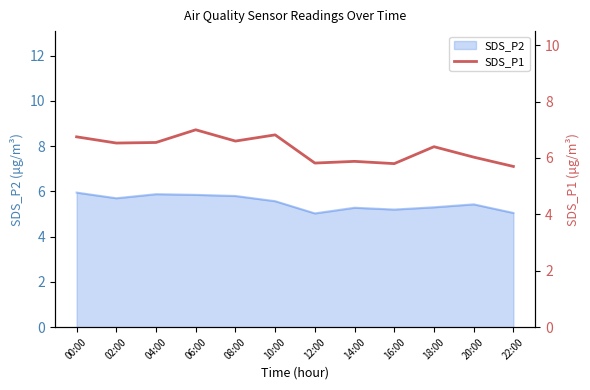

Is it true that SDS_P2 equals 5.8 at 06:00?

True